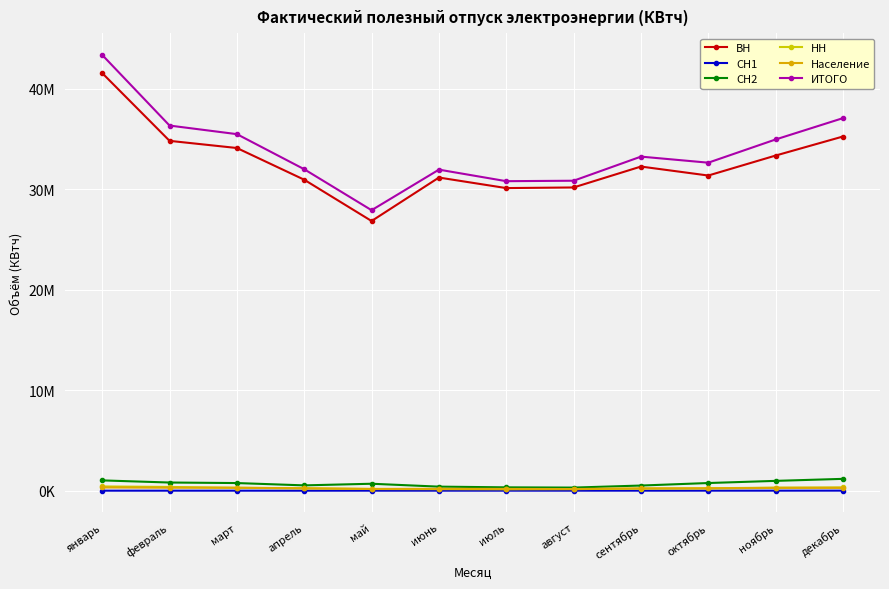

True or false: Население and СН2 cross at least once.

False